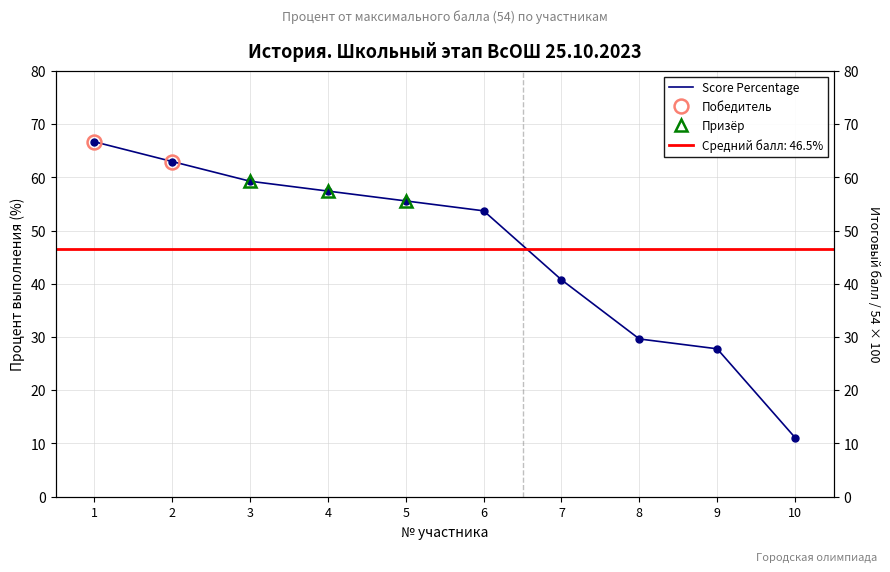

The value at 2 is 88.7. True or false?

False